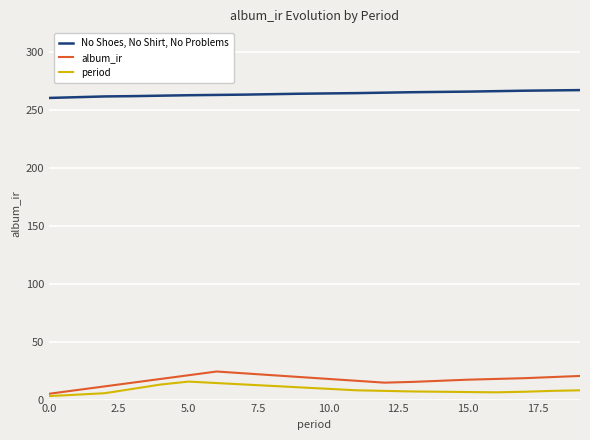

True or false: No Shoes, No Shirt, No Problems and album_ir intersect in this chart.

False